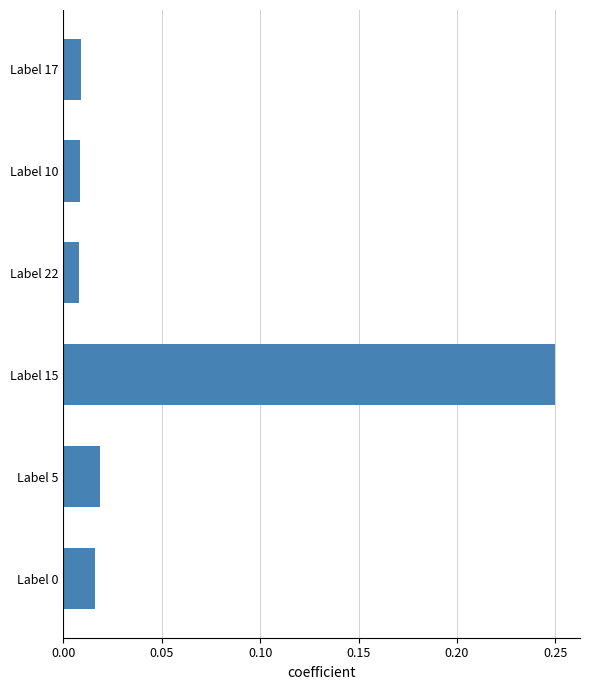

How many bars are there in total?

6